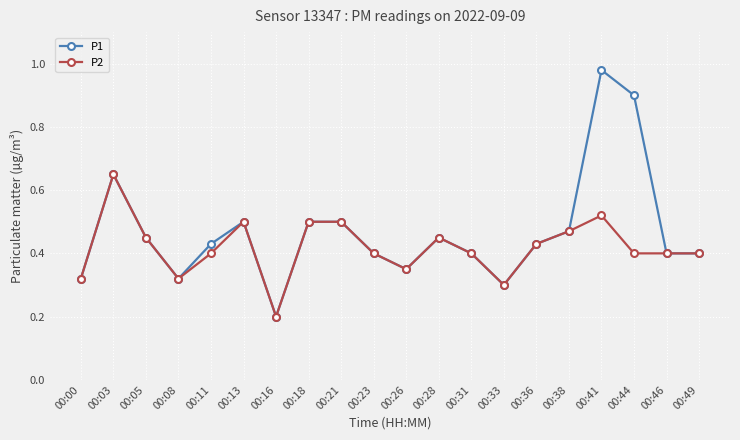

At which label is P1 closest to 0?

00:16